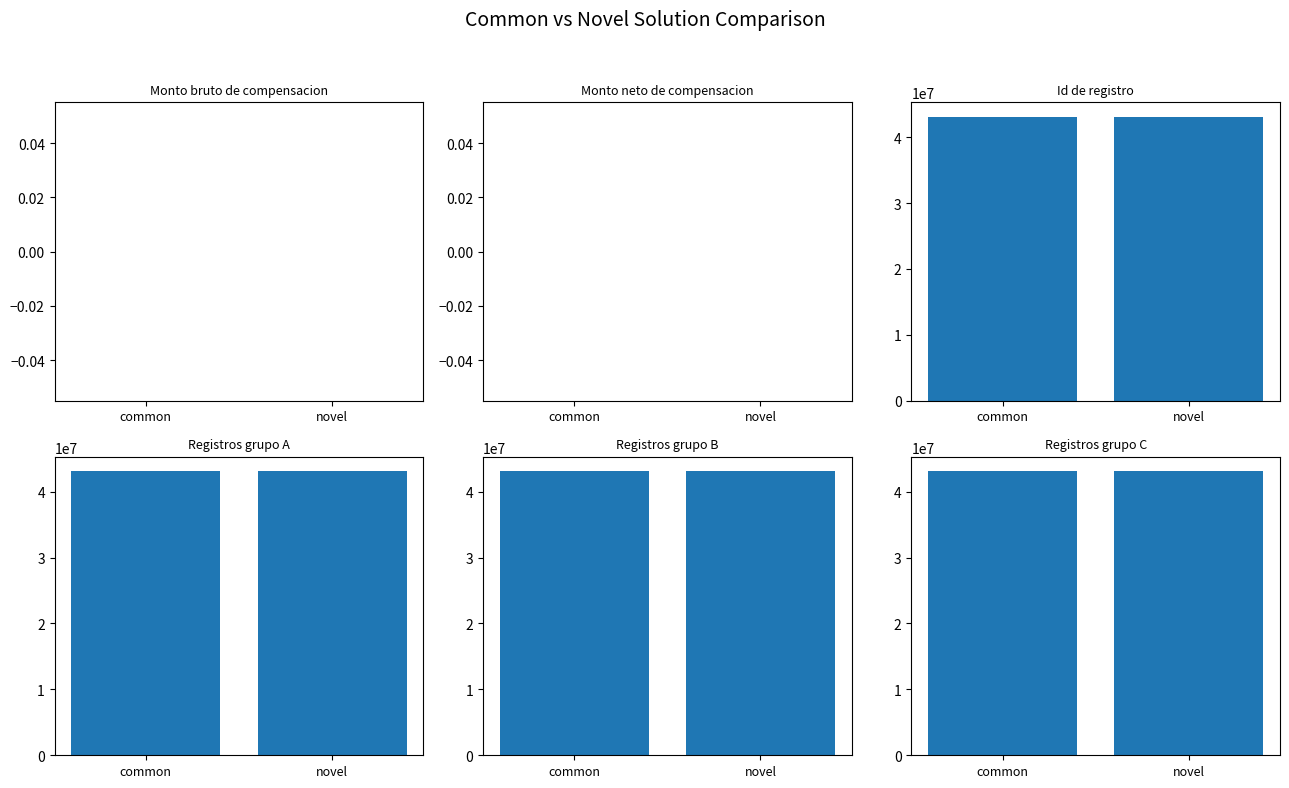

Which has a higher value, novel or common?

novel